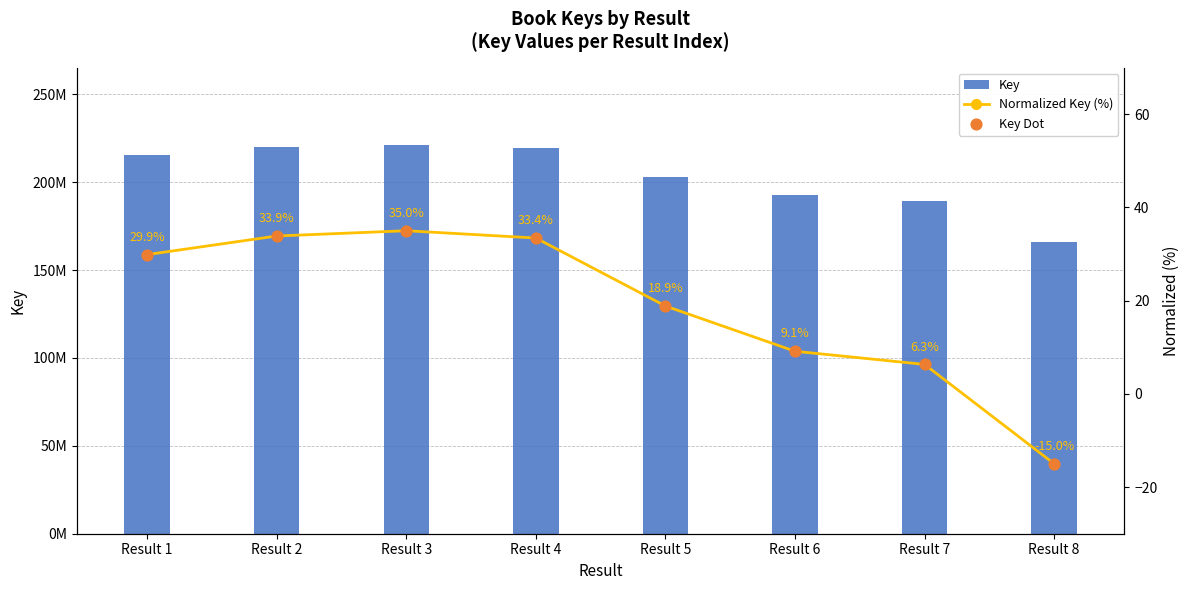

At which category is the sum across all series the highest?

Result 3